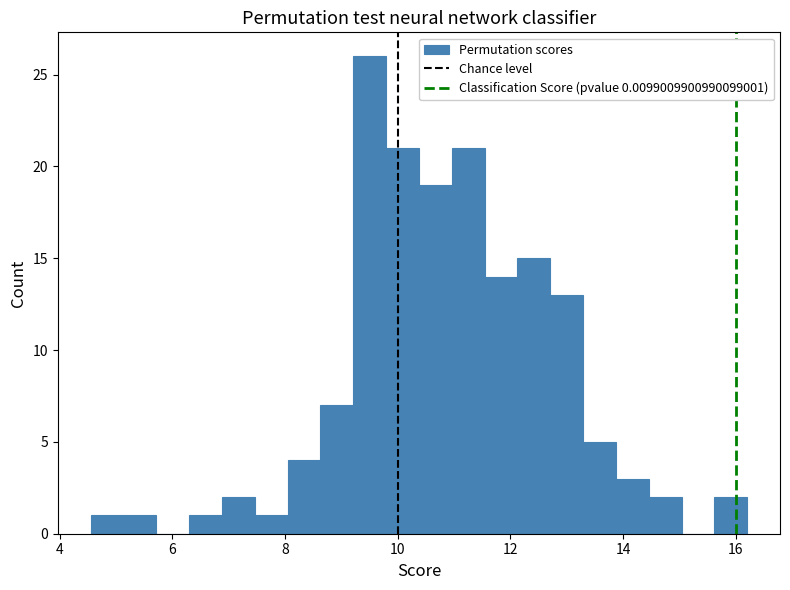

Around what value on the x-axis is the tallest bar? Give the approximate position of its centre, as read against the axis.

9.6